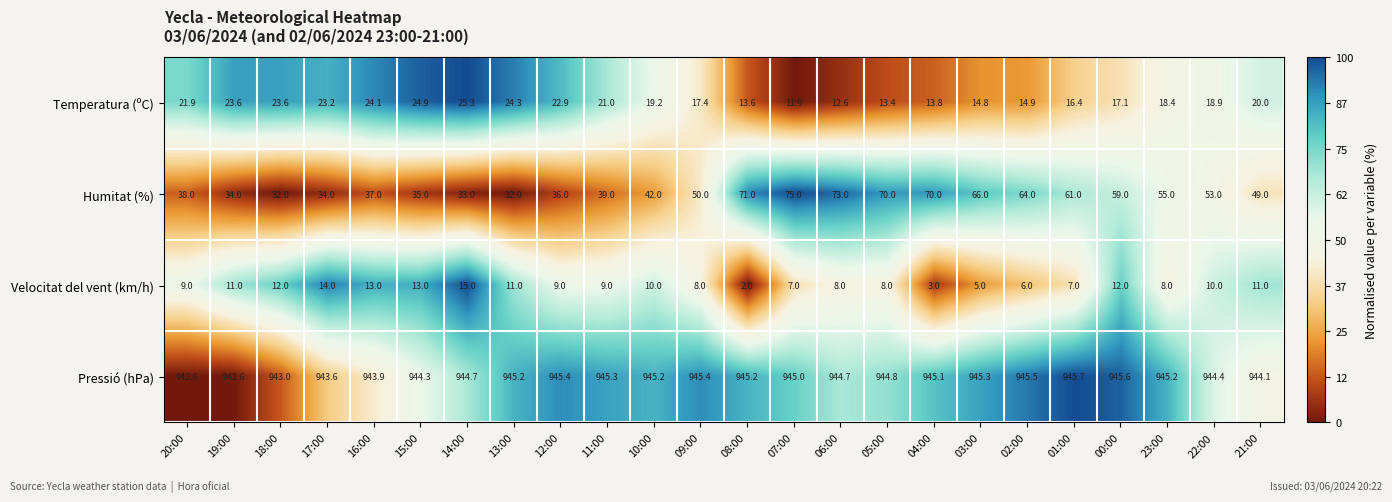

True or false: Velocitat del vent (km/h) has a value of 13.0 at 16:00.

True